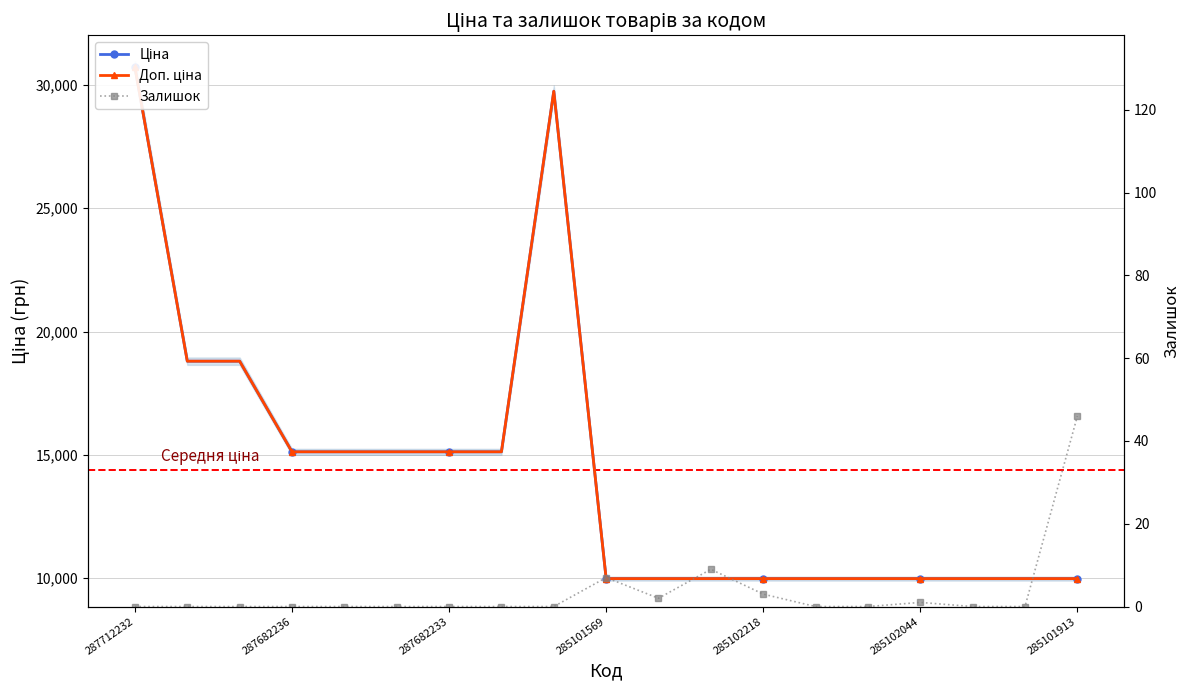

True or false: Залишок has a value of 22.4 at 16.

False